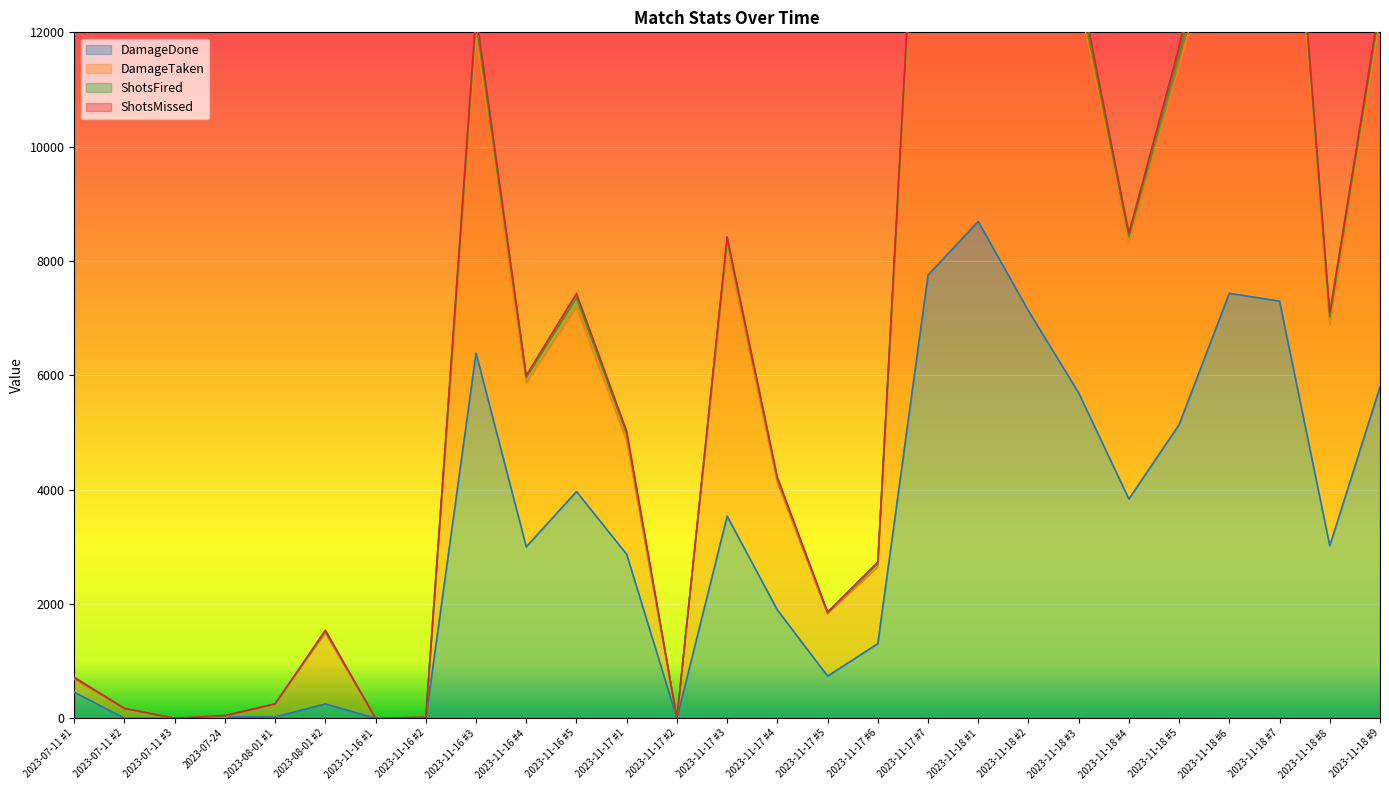

The value of DamageDone at 2023-11-18 #3 is 2819. True or false?

False